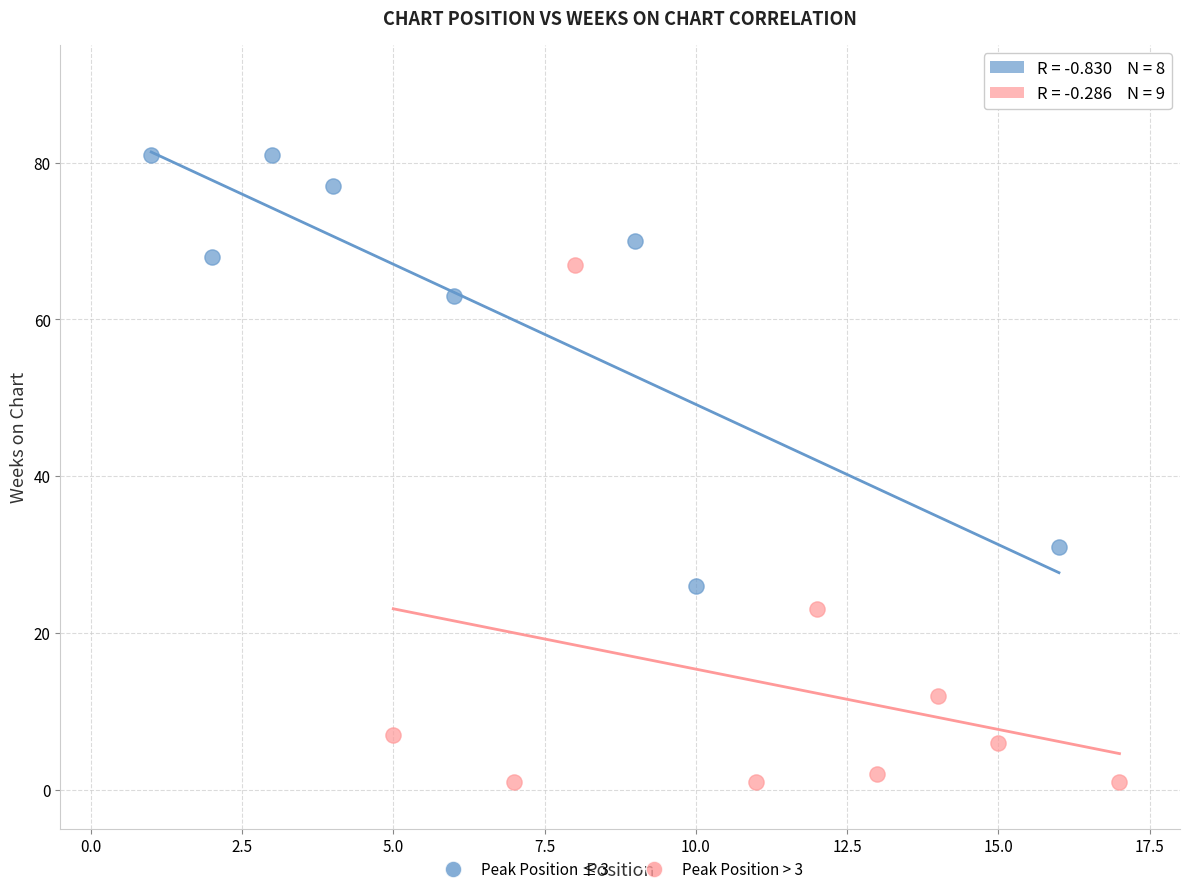

Which series contains the lowest Y value?

Peak Position > 3